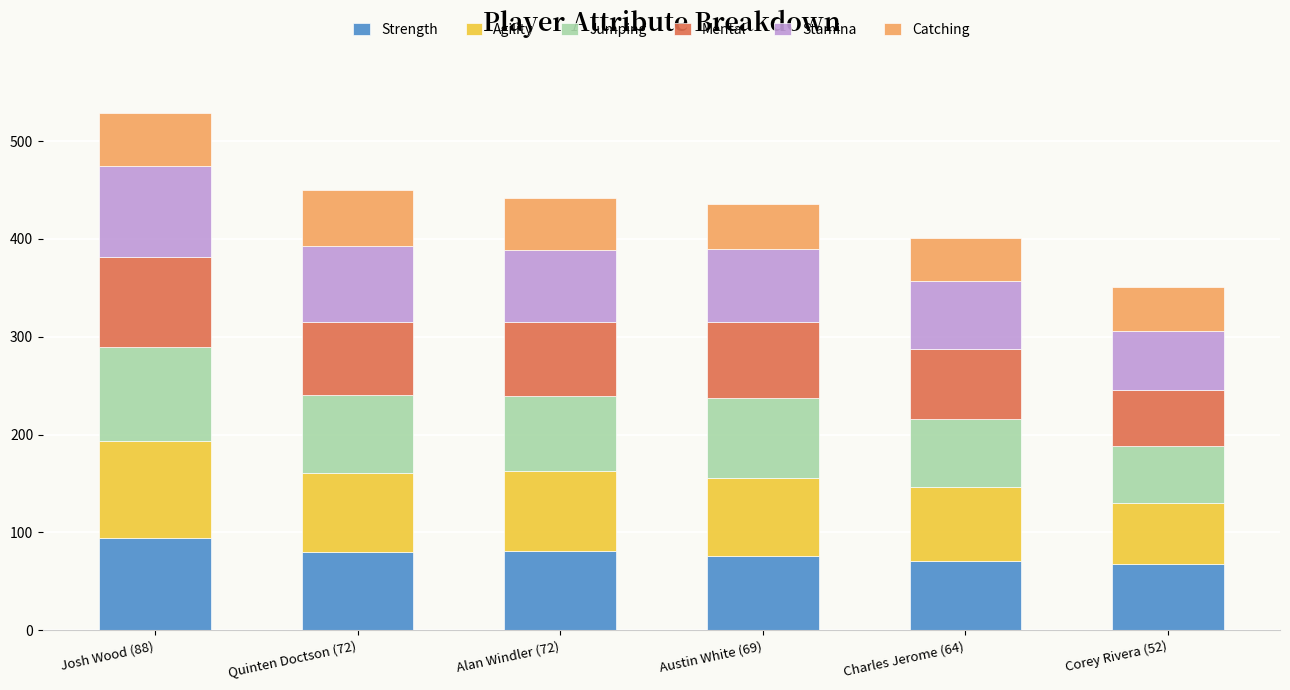

How many series are shown in this chart?

6